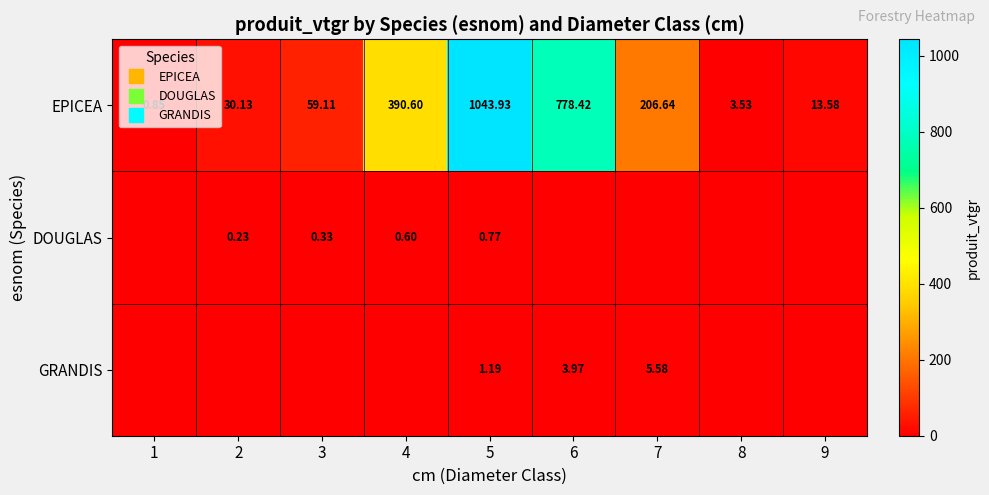

Read the EPICEA value at 1.

0.8